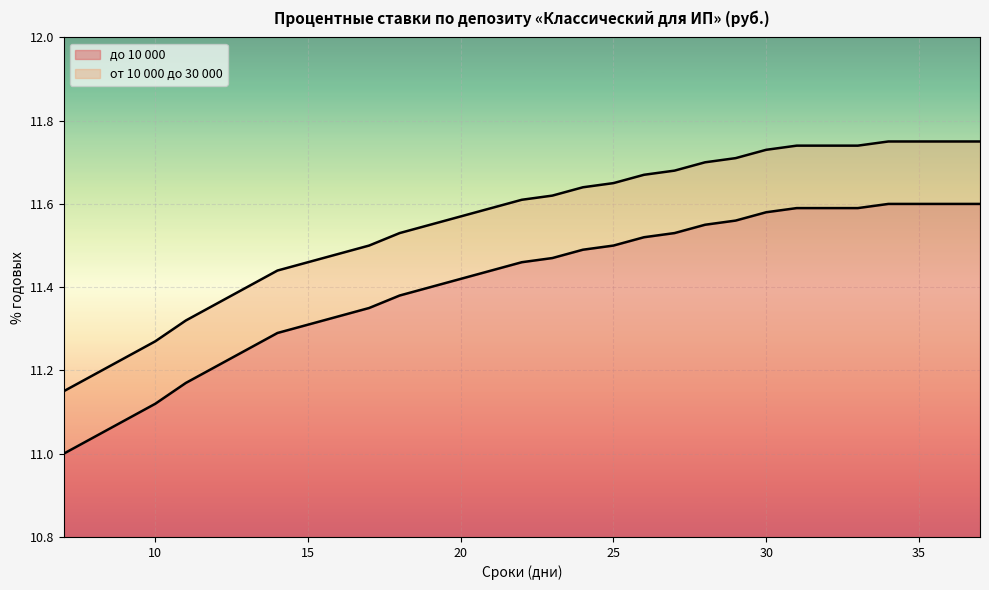

Which series has the largest range (max minus min)?

до 10 000